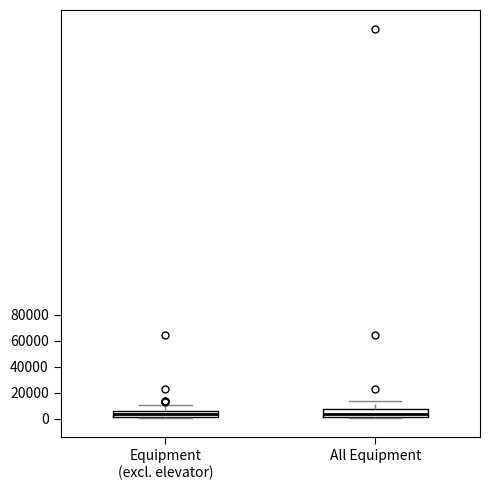

Reading left to right, transcribe this box plot: for each box, give where its median line is, the range the box spans, and where its two whiskers end, as read against the y-axis. The values are not printed on the chart, so give them approximately, as read against the axis.

Equipment (excl. elevator): median 4000, box 2000 to 6000, whiskers 0 to 10000
All Equipment: median 4000, box 2000 to 8000, whiskers 0 to 14000